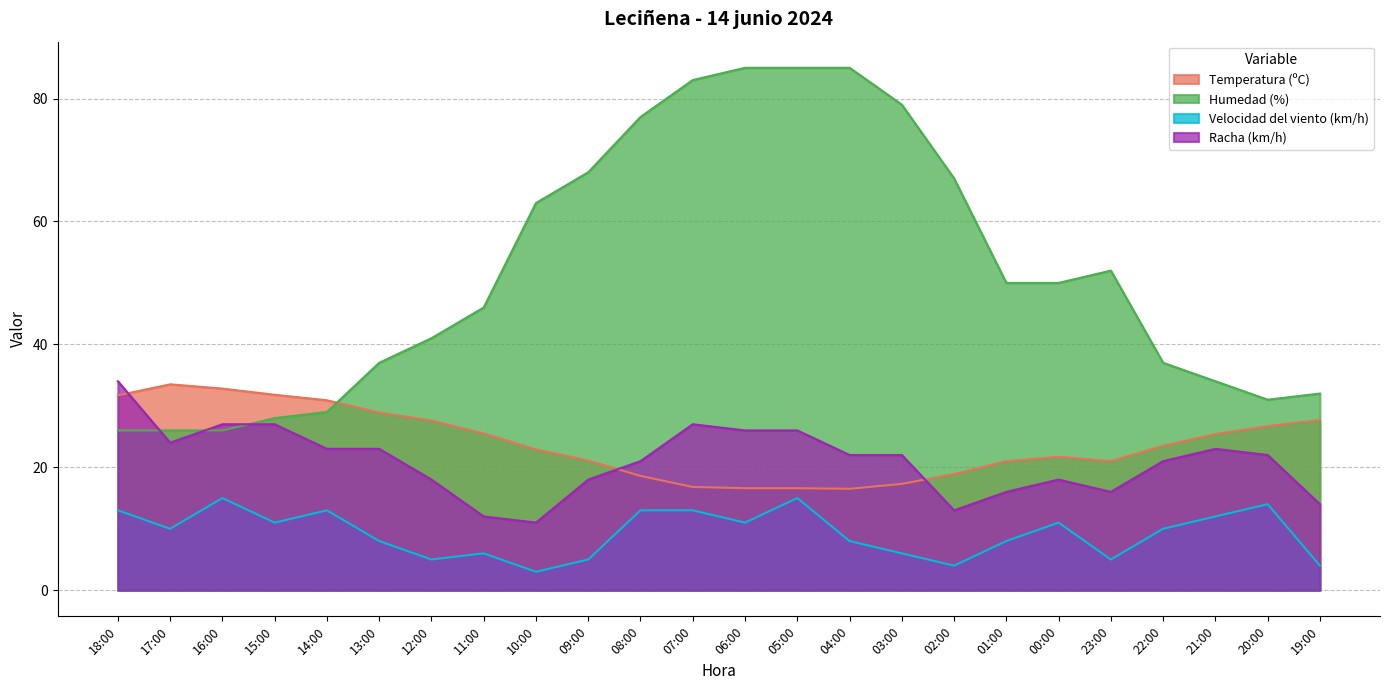

At how many categories does at least one series exceed 35?

16